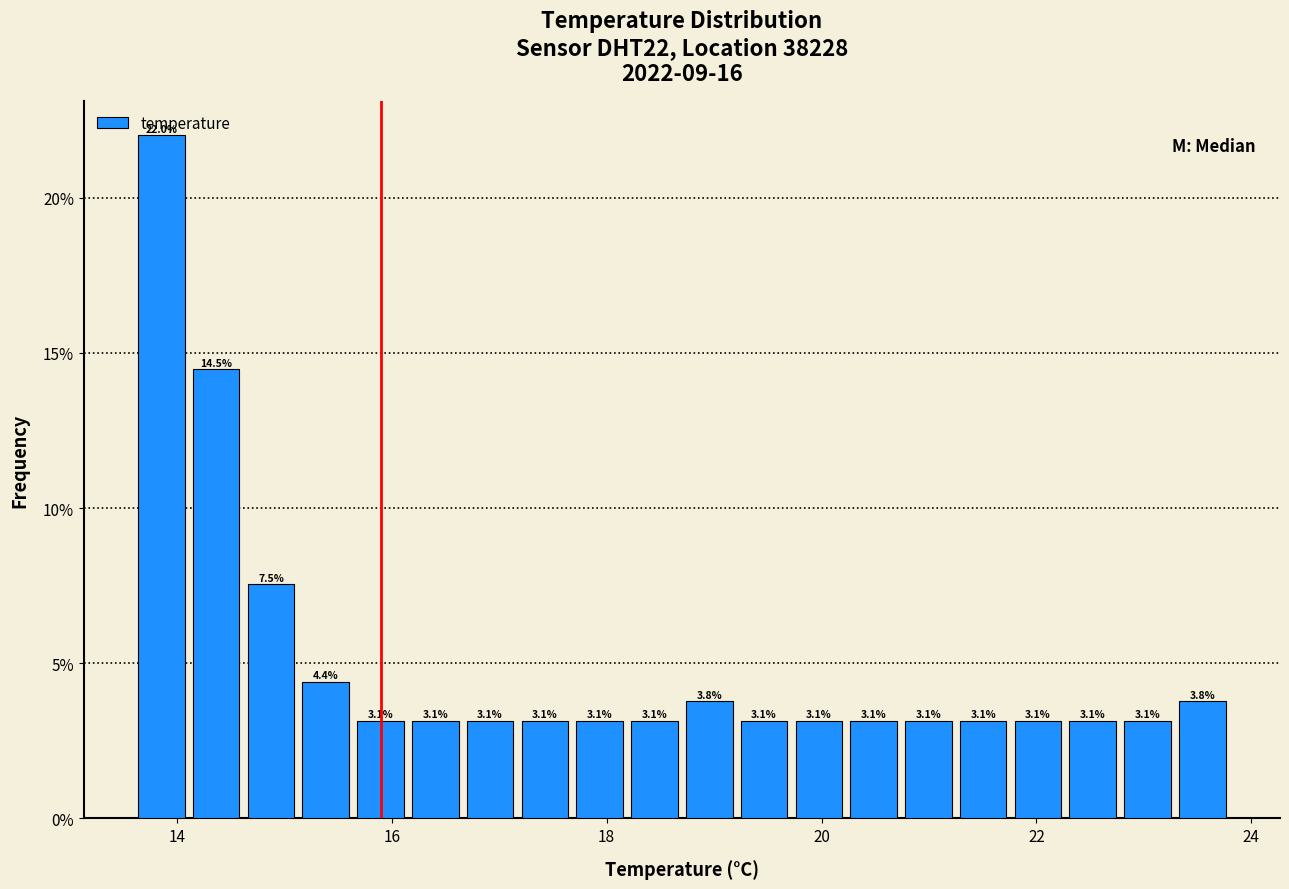

Read against the x-axis, roughly where is the centre of the tallest bar?

13.8